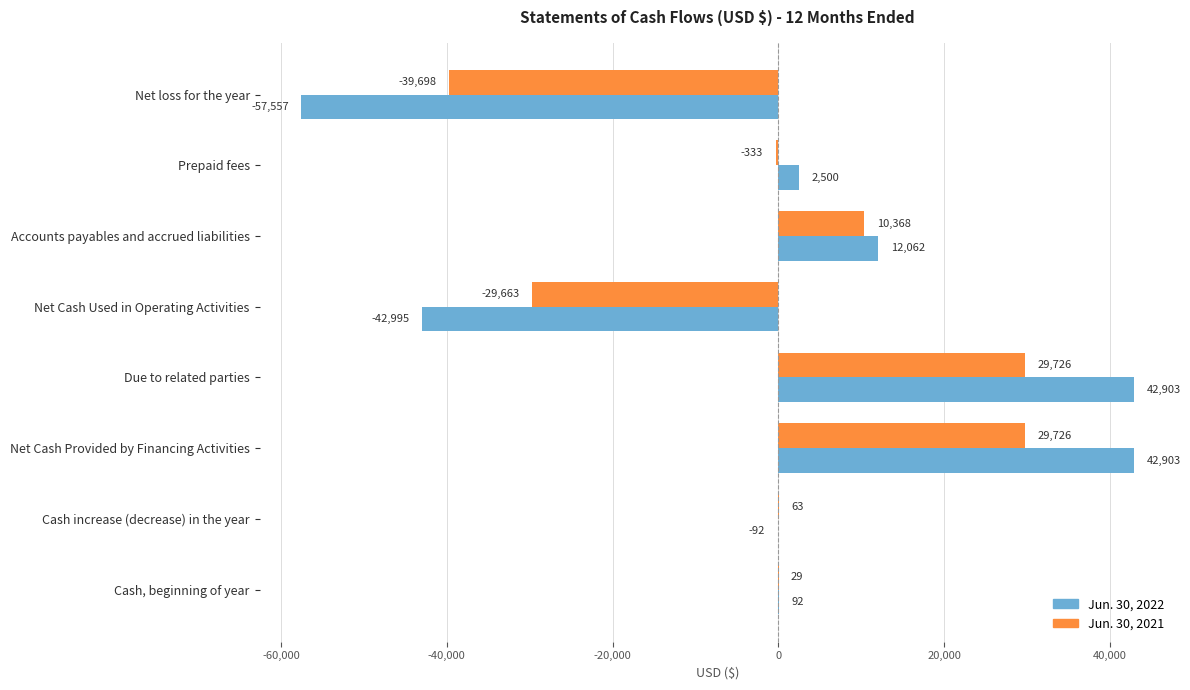

What is the maximum value for Jun. 30, 2022?

42903